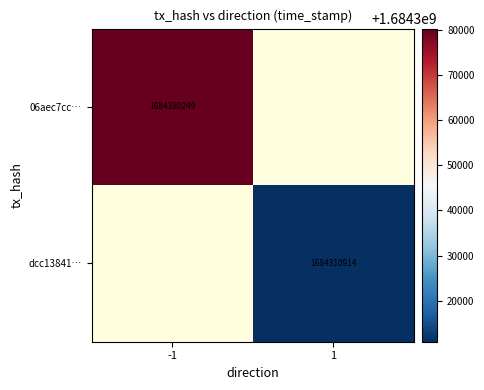

True or false: dcc13841… has a value of 2612755493 at 1.

False